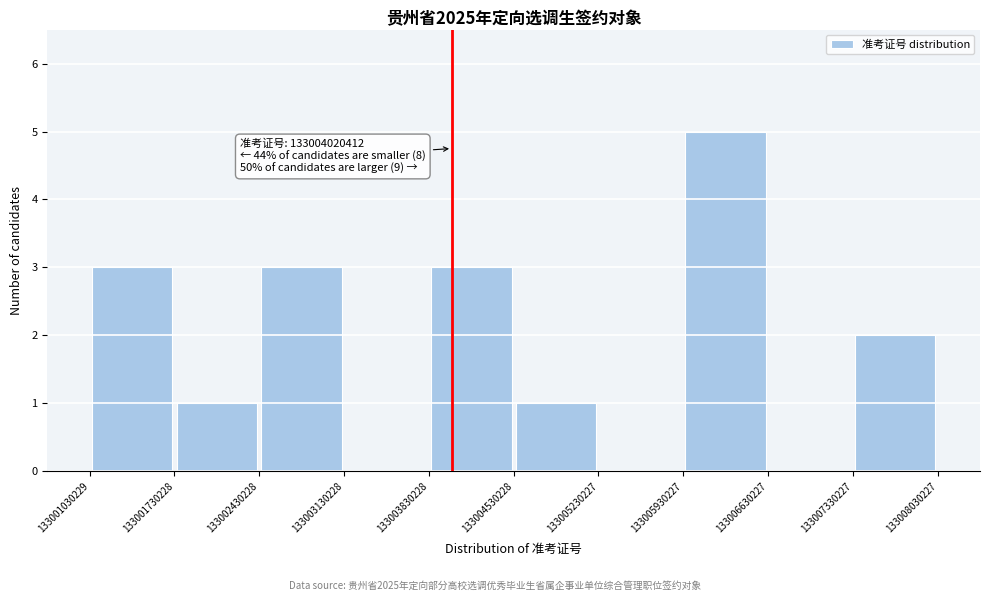

Which range on the x-axis has the tallest bar?

133005930227 to 133006630227